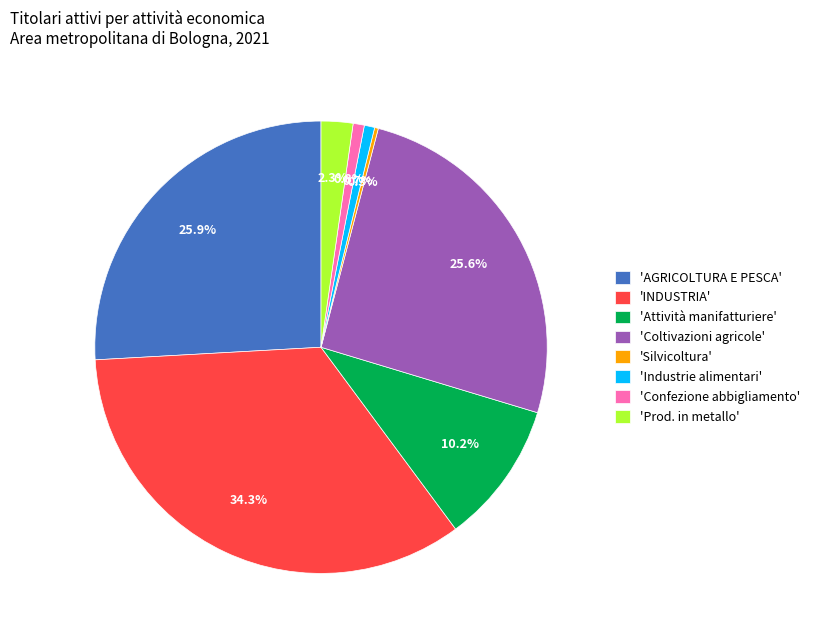

Is there a majority slice in this chart?

No